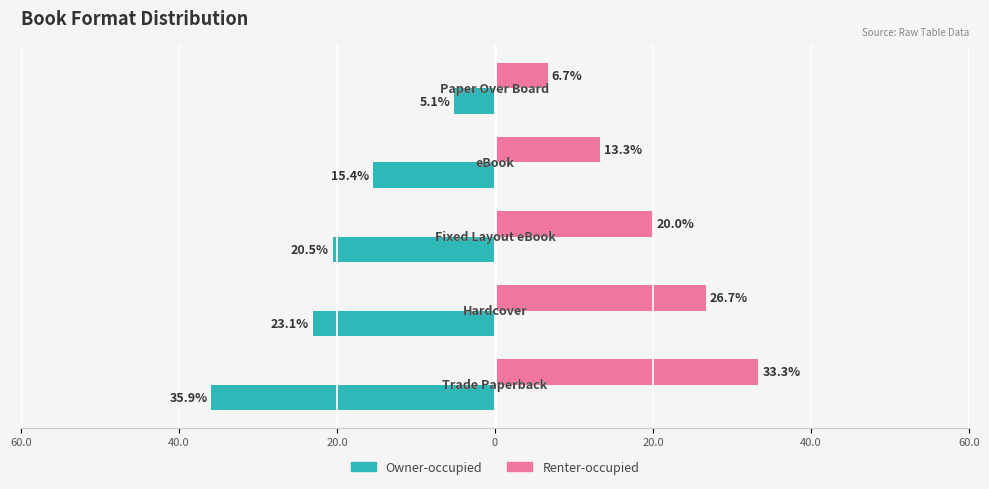

At how many categories does at least one series exceed 29?

1